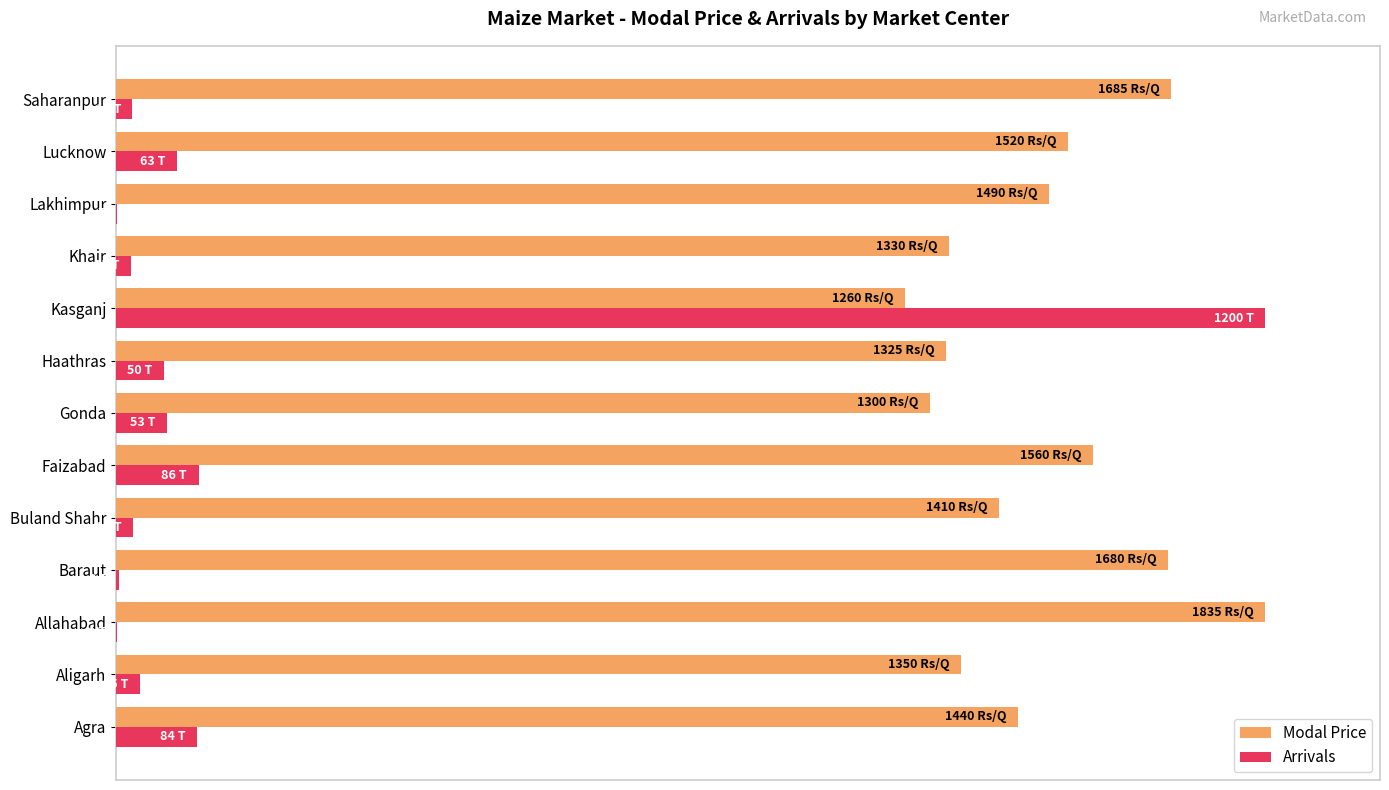

What are all the series names shown in the legend?

Modal Price, Arrivals